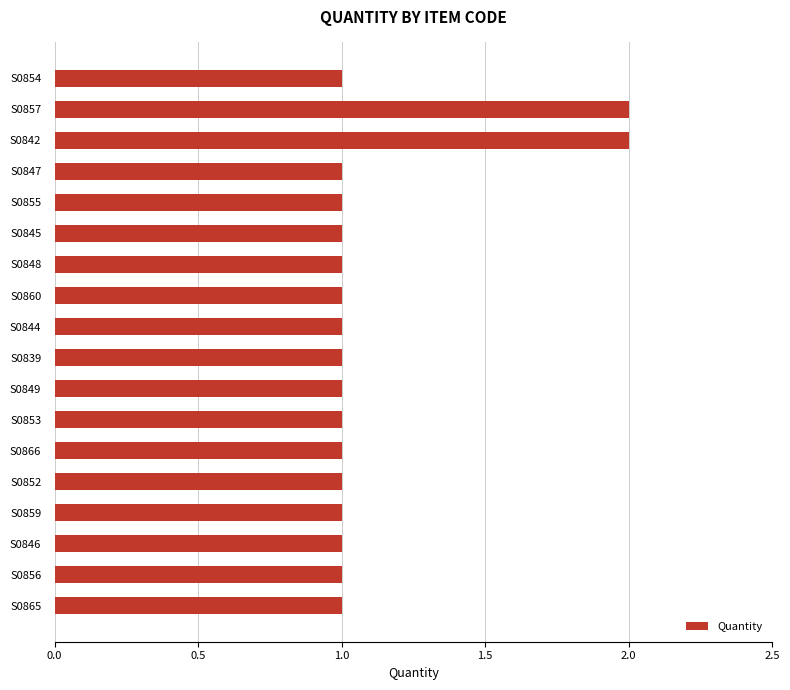

Reading top to bottom, what are all the values shown in this chart?

S0854=1	S0857=2	S0842=2	S0847=1	S0855=1	S0845=1	S0848=1	S0860=1	S0844=1	S0839=1	S0849=1	S0853=1	S0866=1	S0852=1	S0859=1	S0846=1	S0856=1	S0865=1